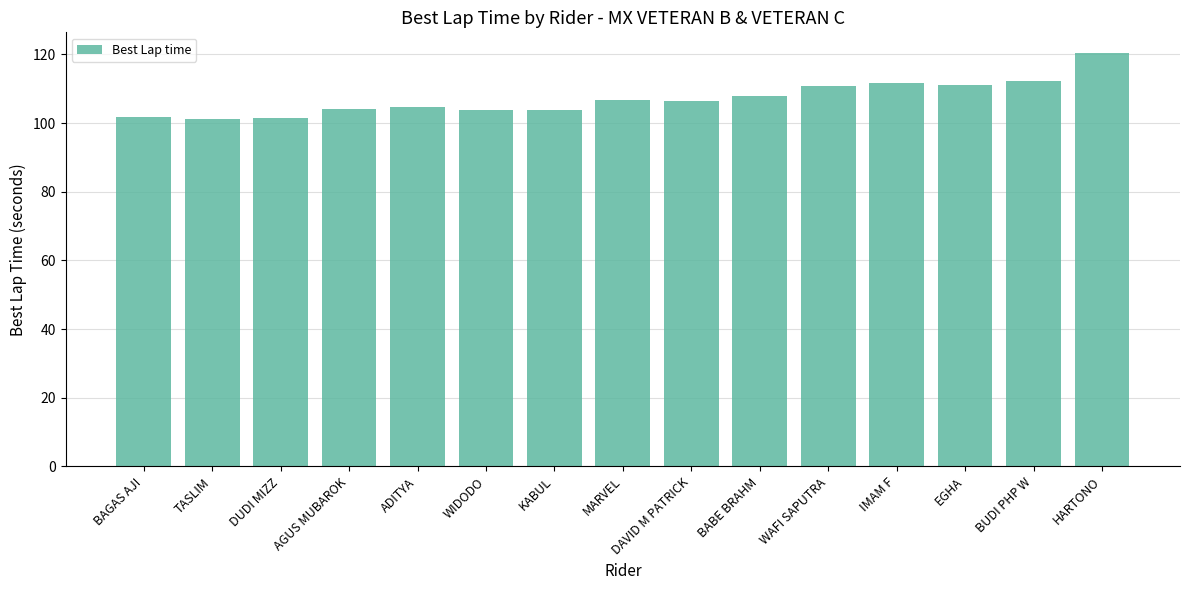

What is the value of the 10th bar from the left?

108.0